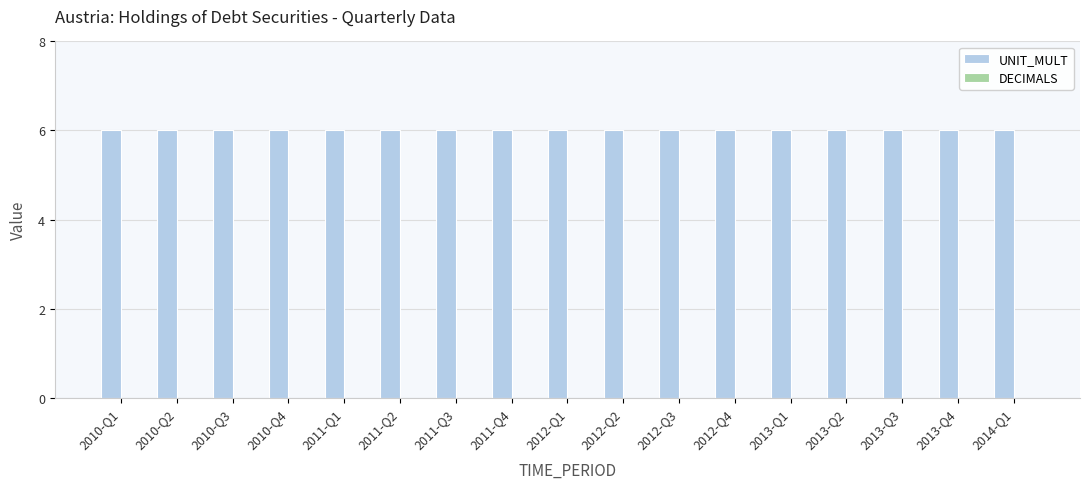

The UNIT_MULT series shows 6 at 2013-Q4. True or false?

True